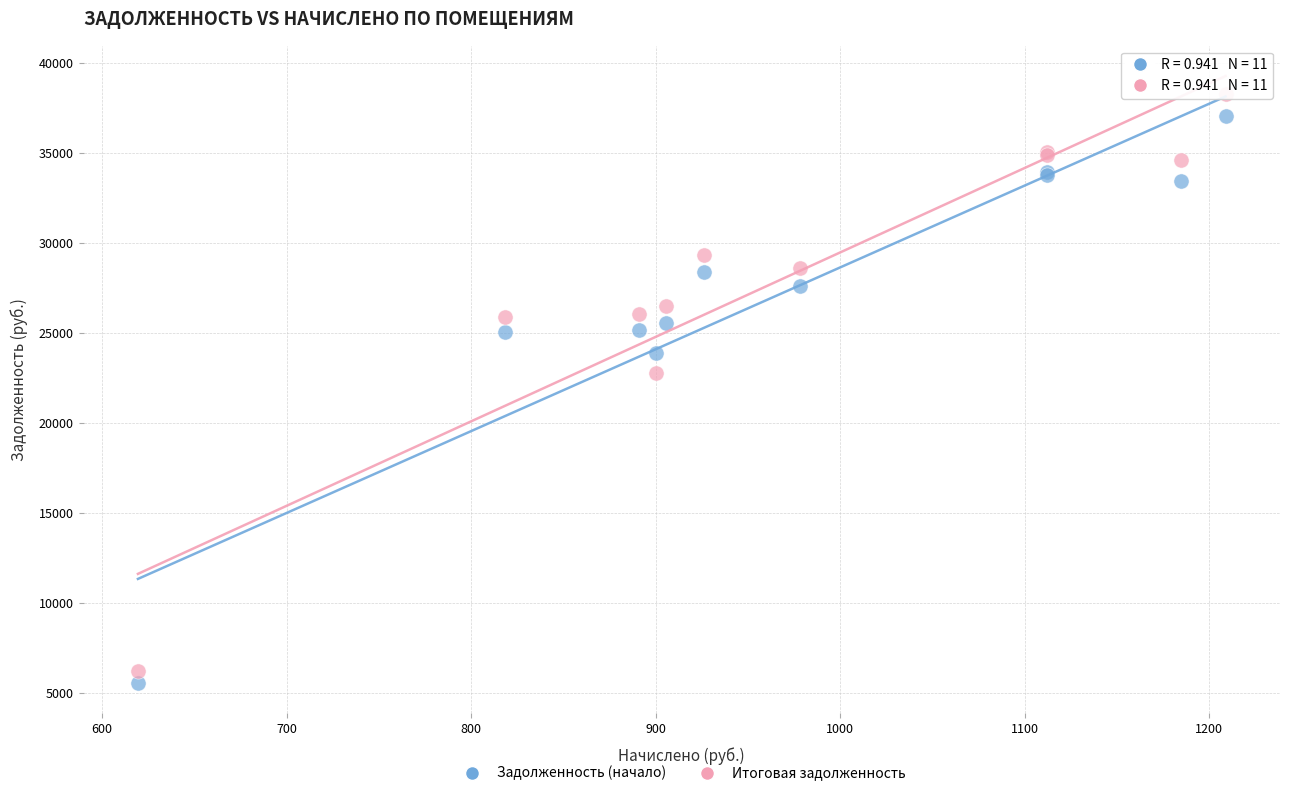

In the Задолженность (начало) series, what Y value is closest to 21335?

23885.3